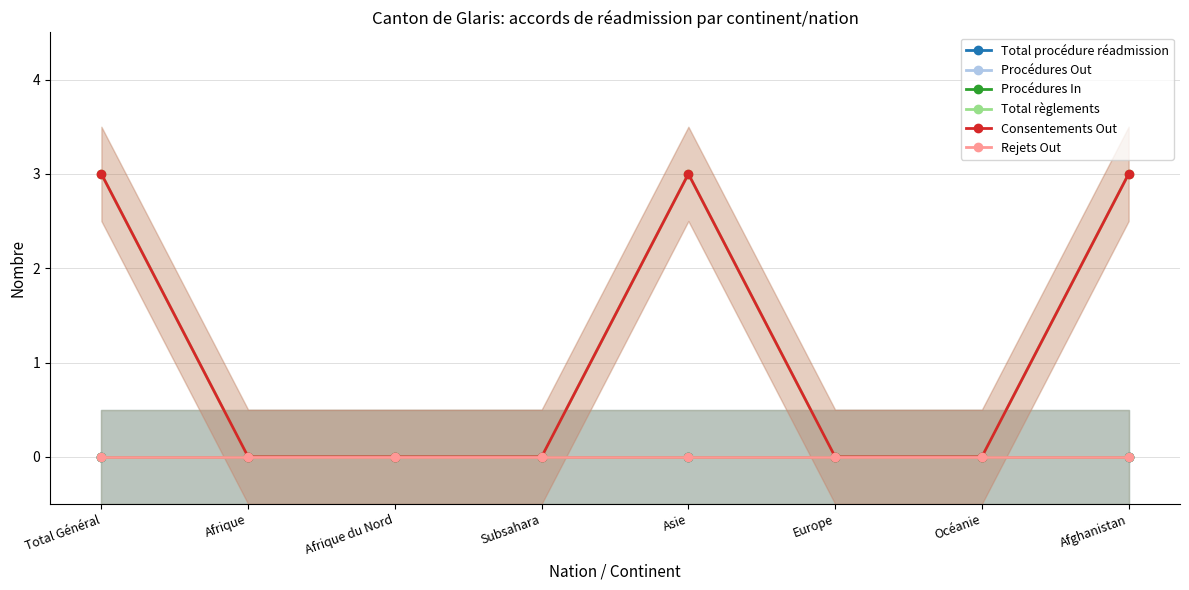

What is the value of the Consentements Out point at the 1st from the left?

3